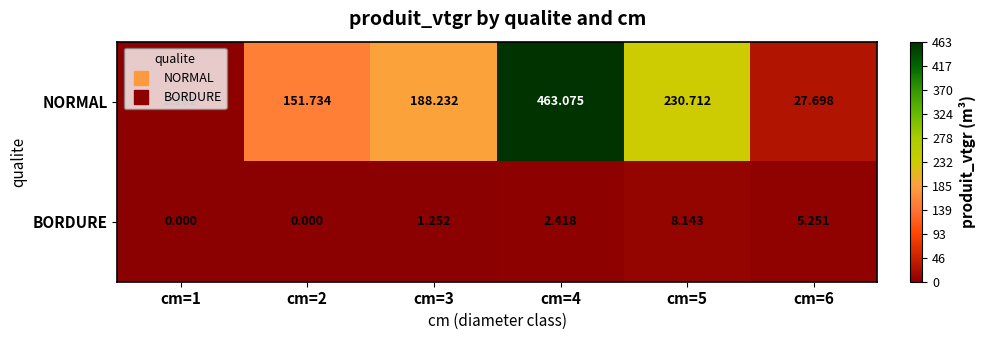

Is the value of NORMAL at cm=3 greater than the value of BORDURE at cm=6?

Yes